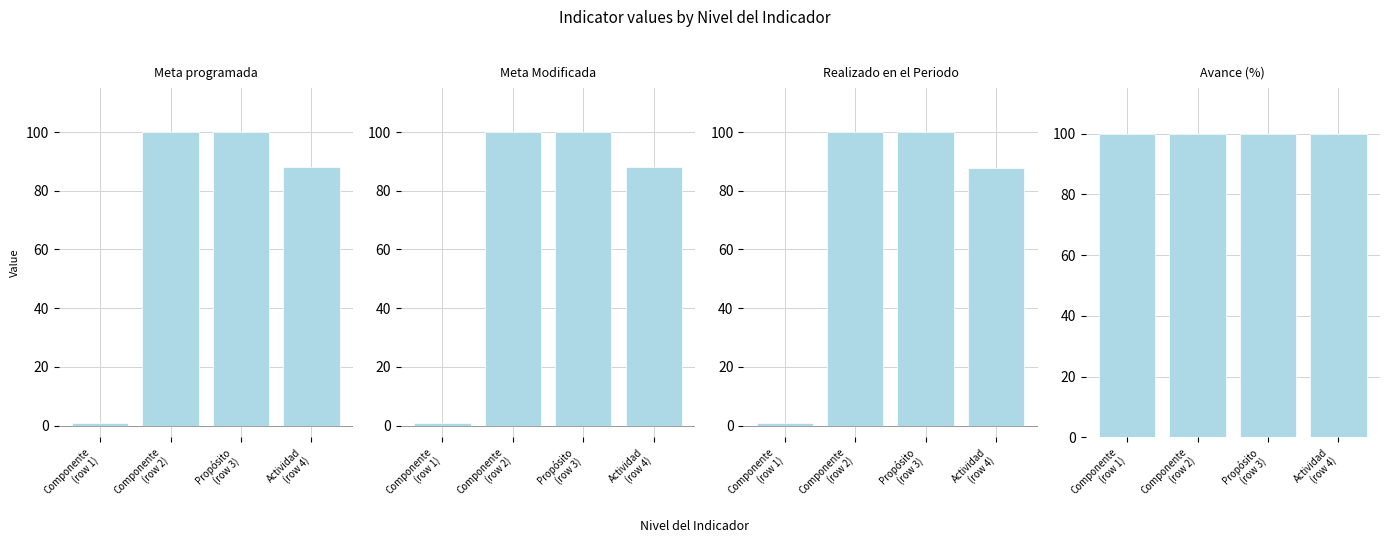

What is the difference between the maximum and second lowest values in the Realizado en el Periodo series?

12.2